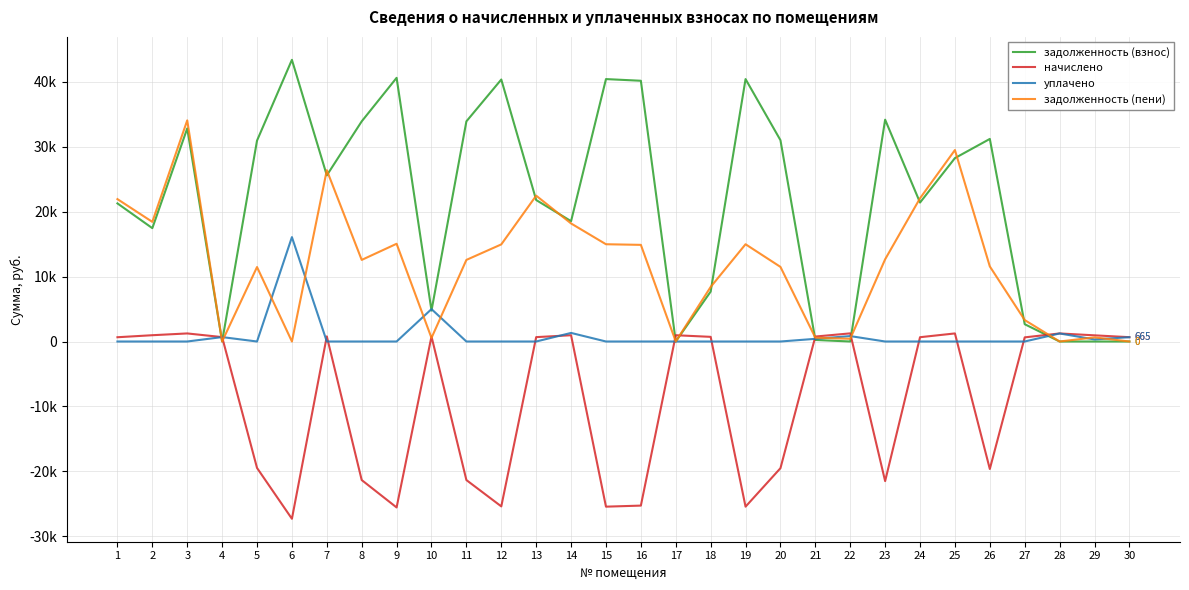

What is the approximate value of задолженность (пени) at 26?

11566.2